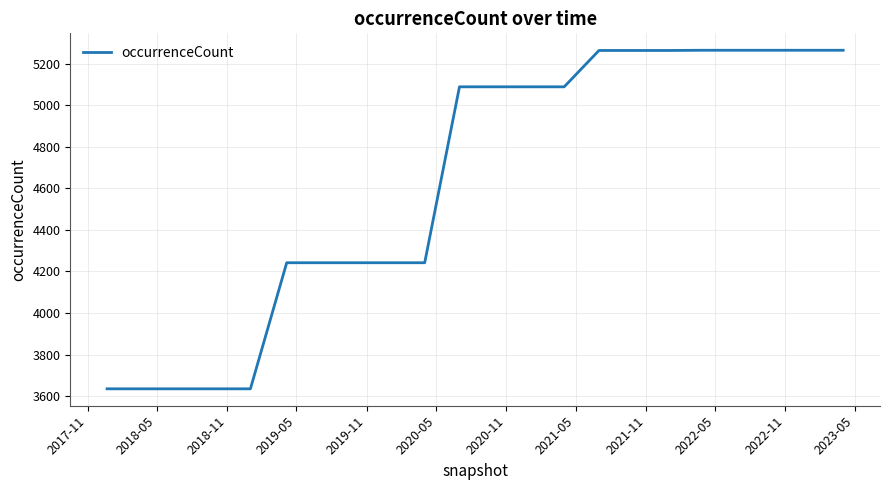

What is the difference between the maximum and minimum values?

1630